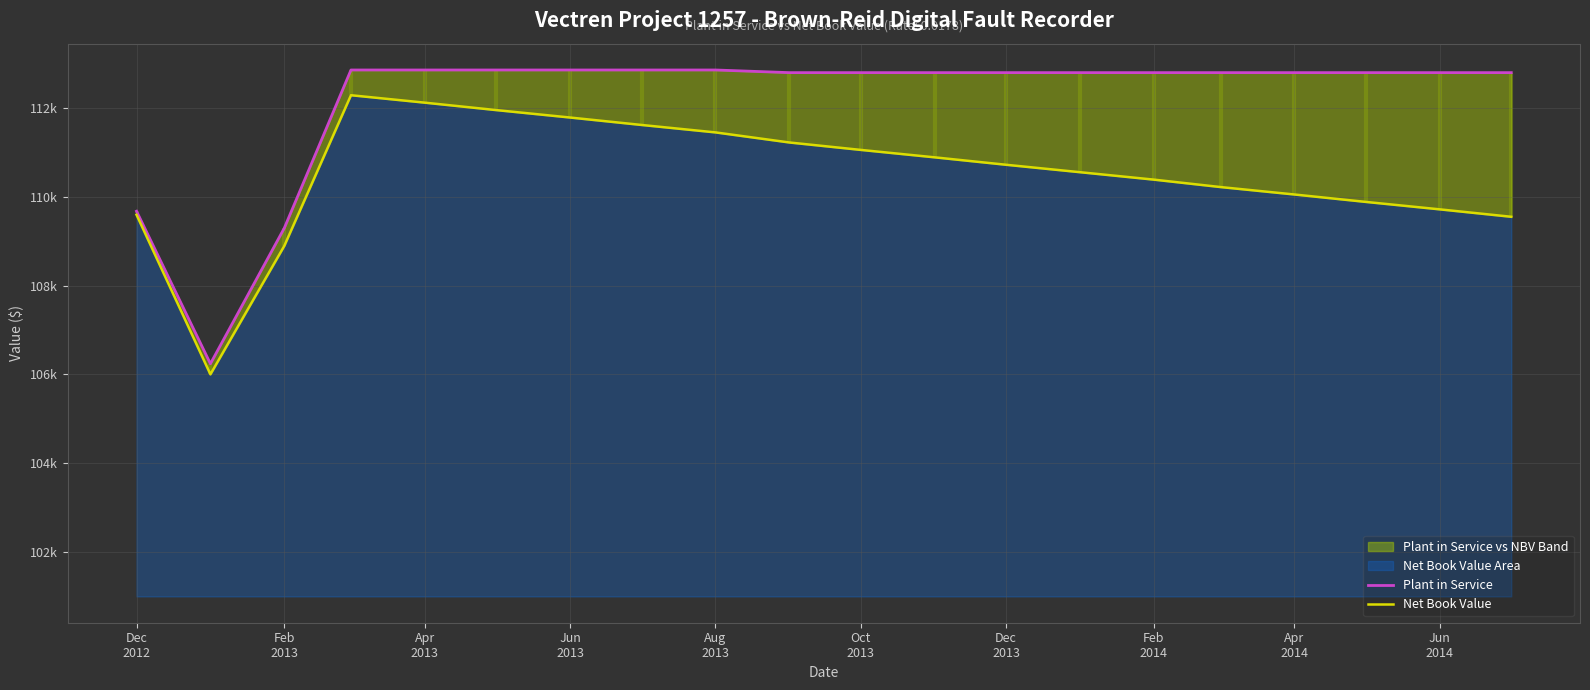

What is the average value of the Net Book Value series?

110495.3